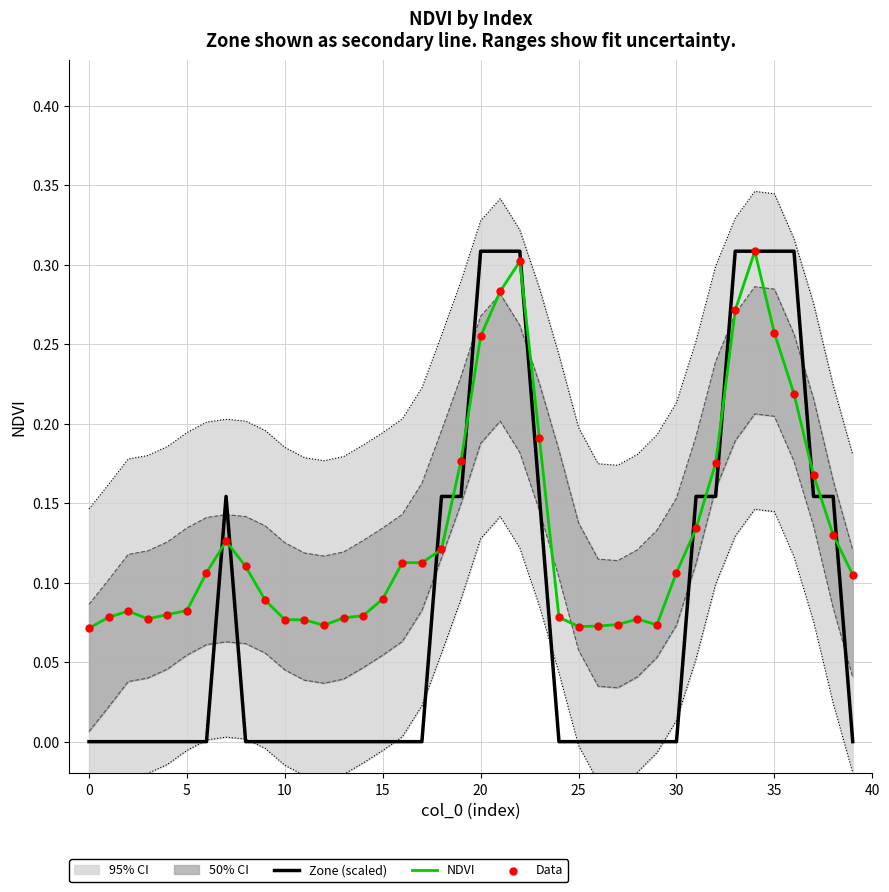

Which series has the largest total across all categories?

NDVI